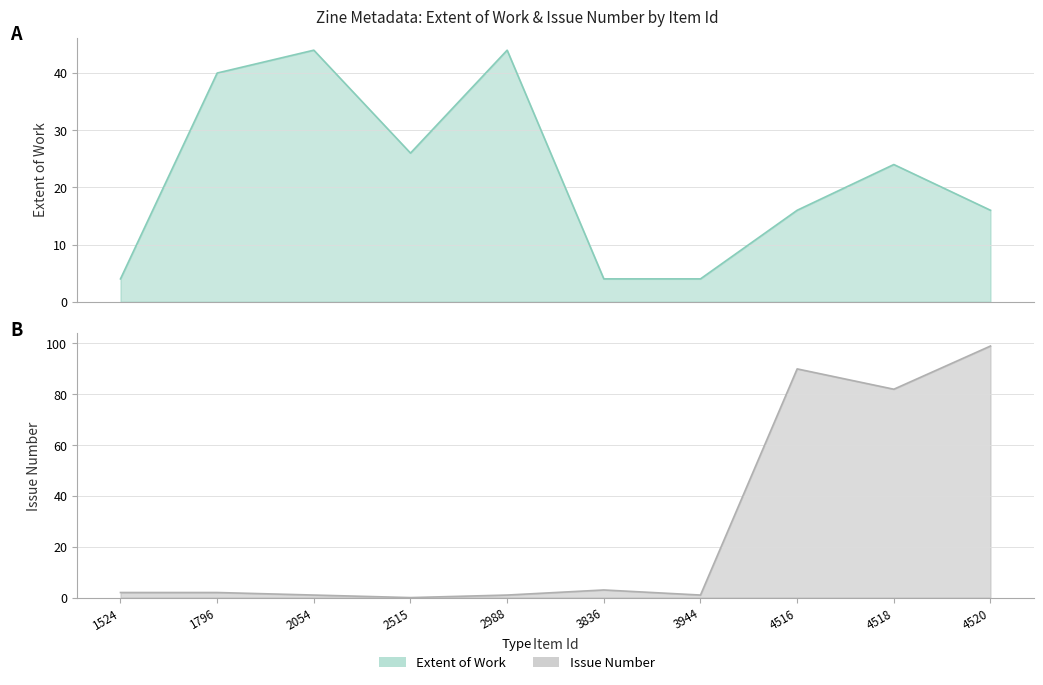

What is the sum of the Issue values at 2988 and 3836?

4